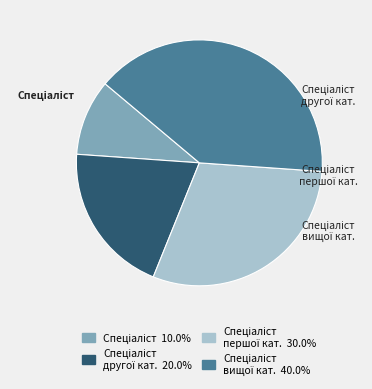

Is there any slice that represents more than half of the pie?

No